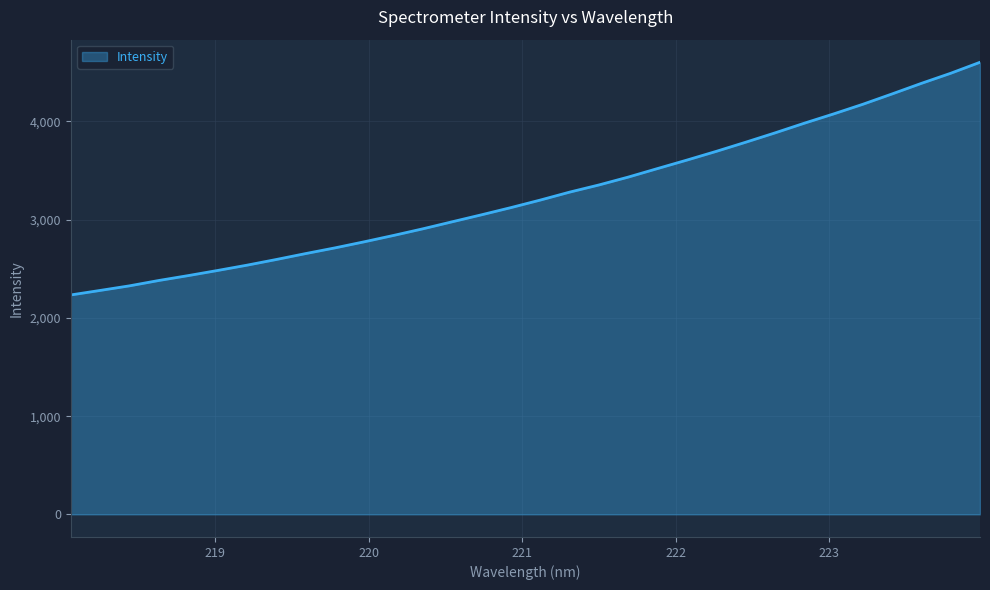

What is the difference between the maximum and minimum values?

2369.1